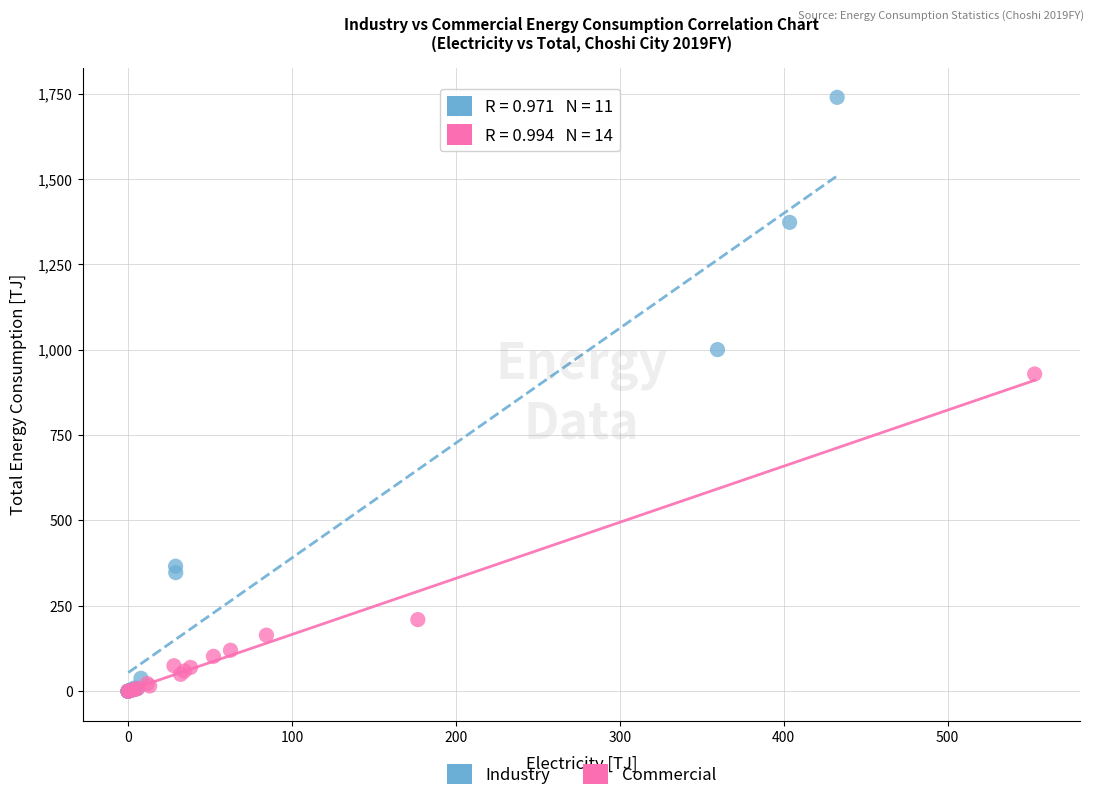

Which series has the widest spread of Y values?

Industry